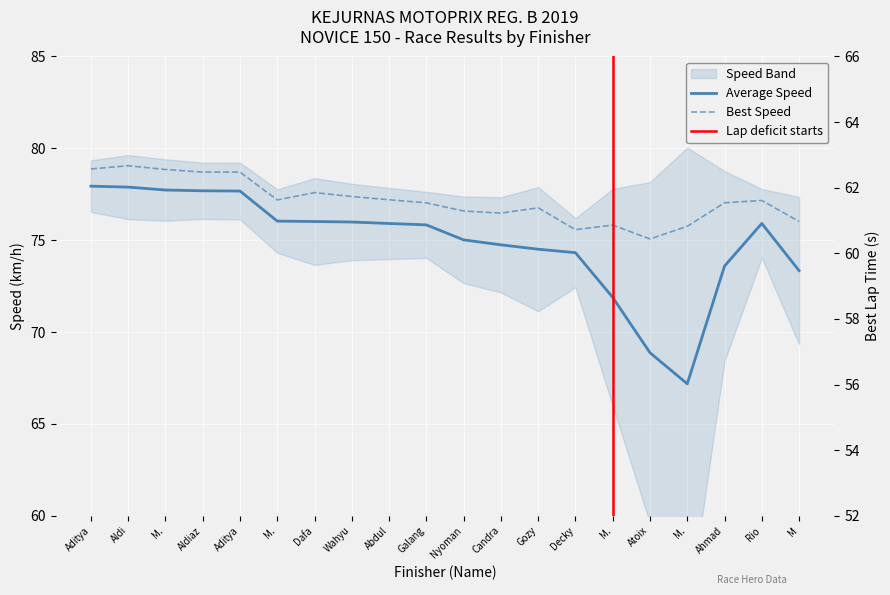

The Best Speed series shows 39.0 at Galang. True or false?

False